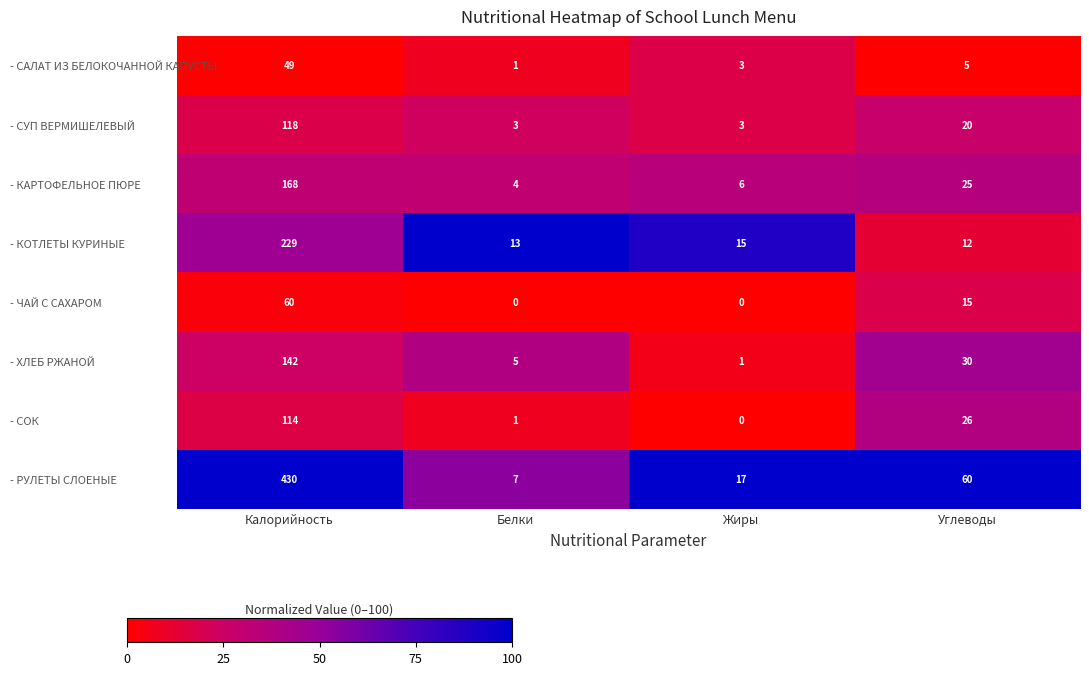

How many categories are shown in the chart?

4